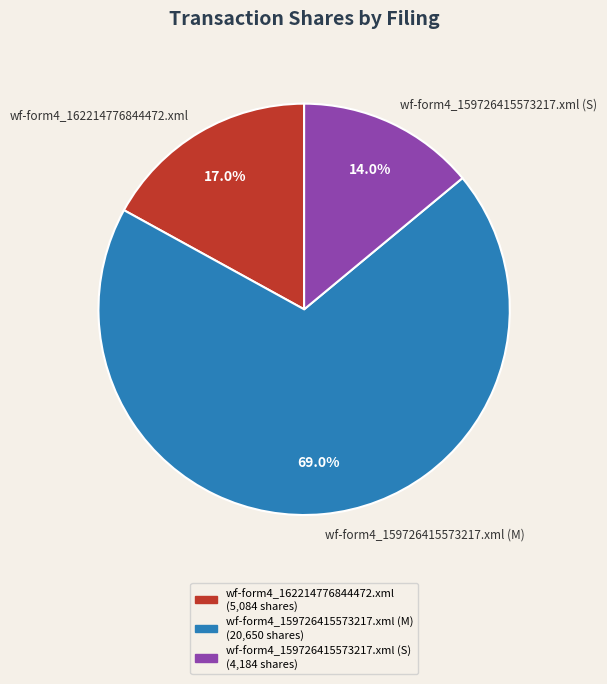

Which slice represents more than half of the pie?

wf-form4_159726415573217.xml (M)